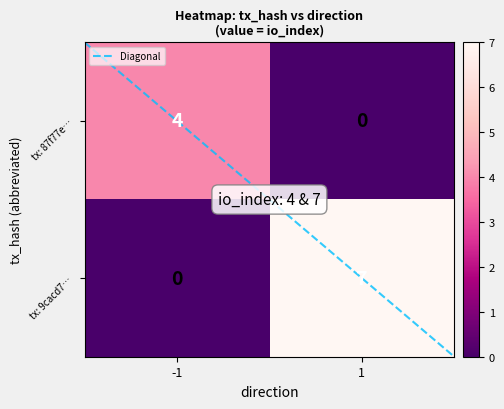

What is the sum of all tx: 9cacd7… values?

7